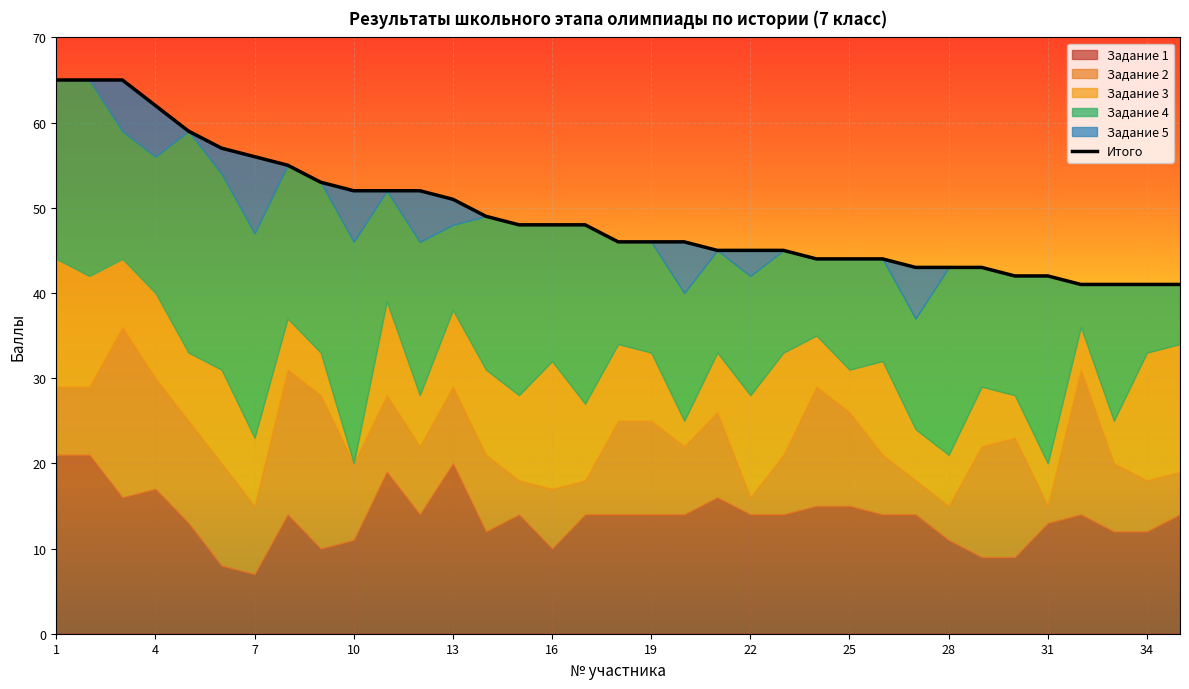

How many categories are shown in the chart?

35